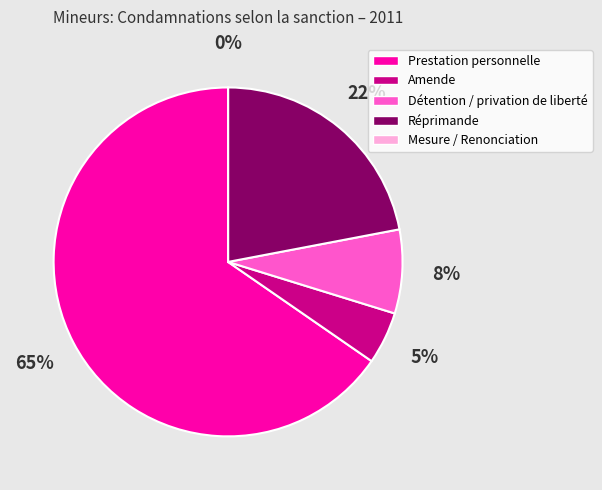

Which has a higher value, Amende or Prestation personnelle?

Prestation personnelle